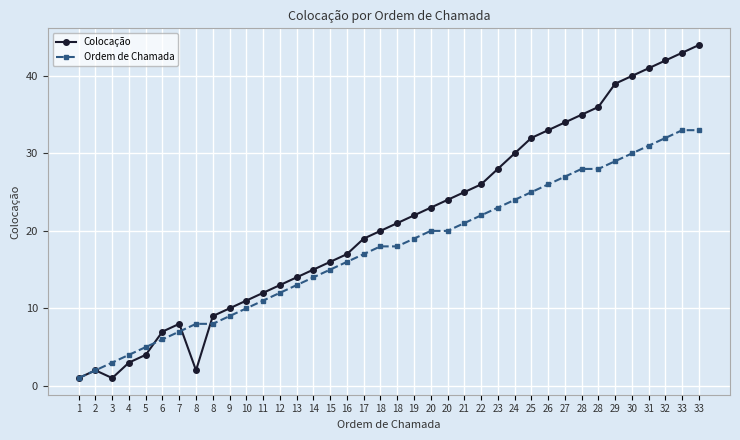

Rank the series at 14 from lowest to highest value.

Ordem de Chamada, Colocação